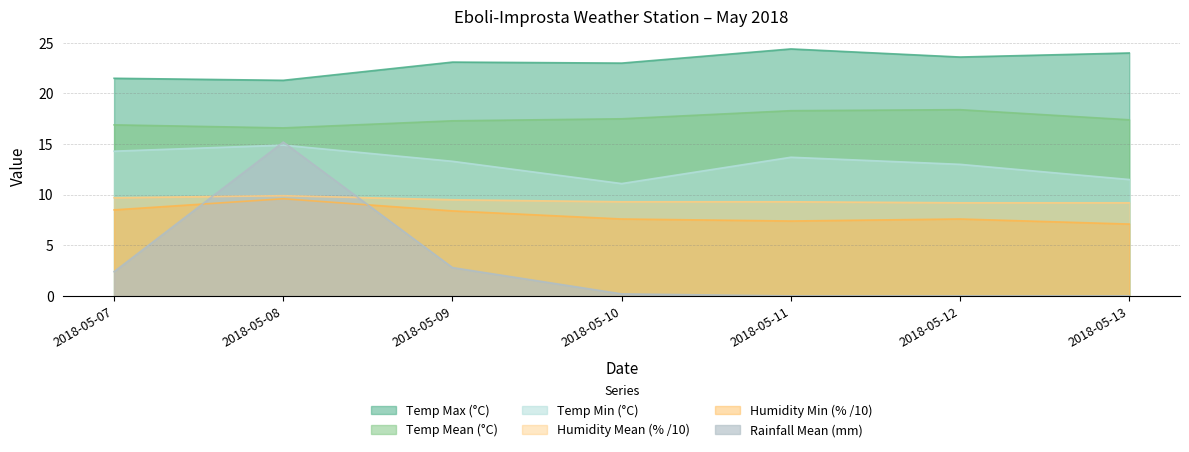

True or false: Rainfall Mean (mm) has a value of 3.2 at 2018-05-08.

False